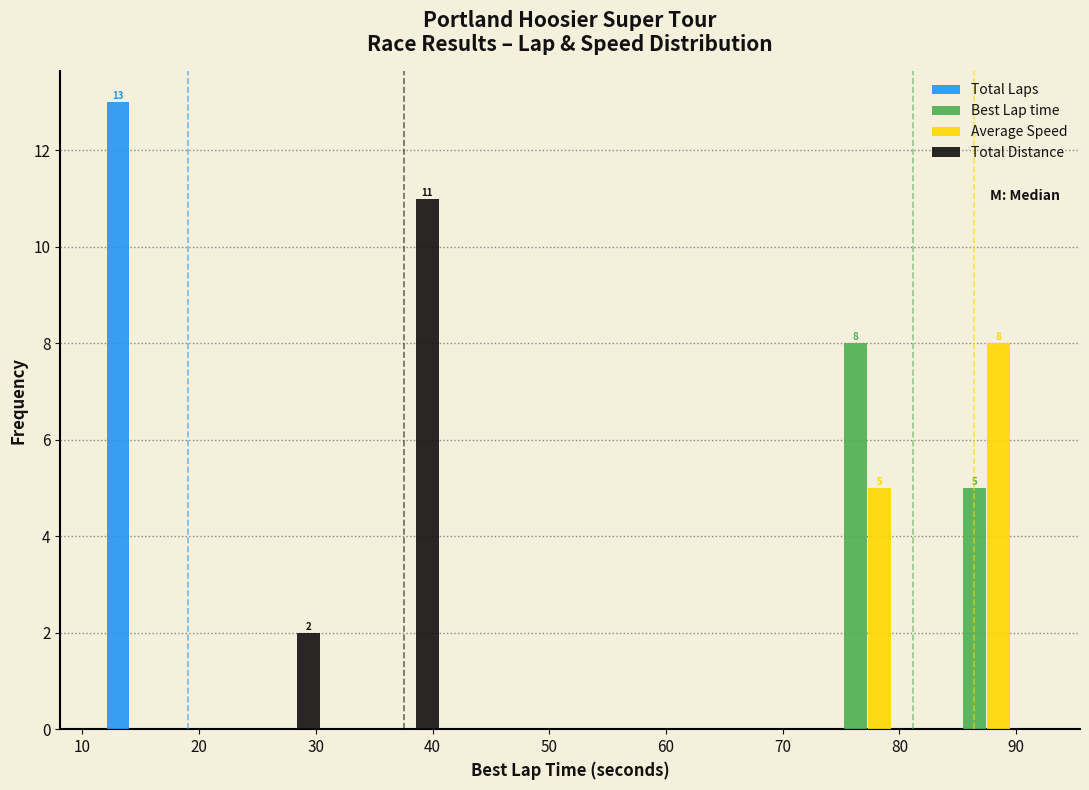

In the Average Speed series, which range on the x-axis has the tallest bar?

82 to 93